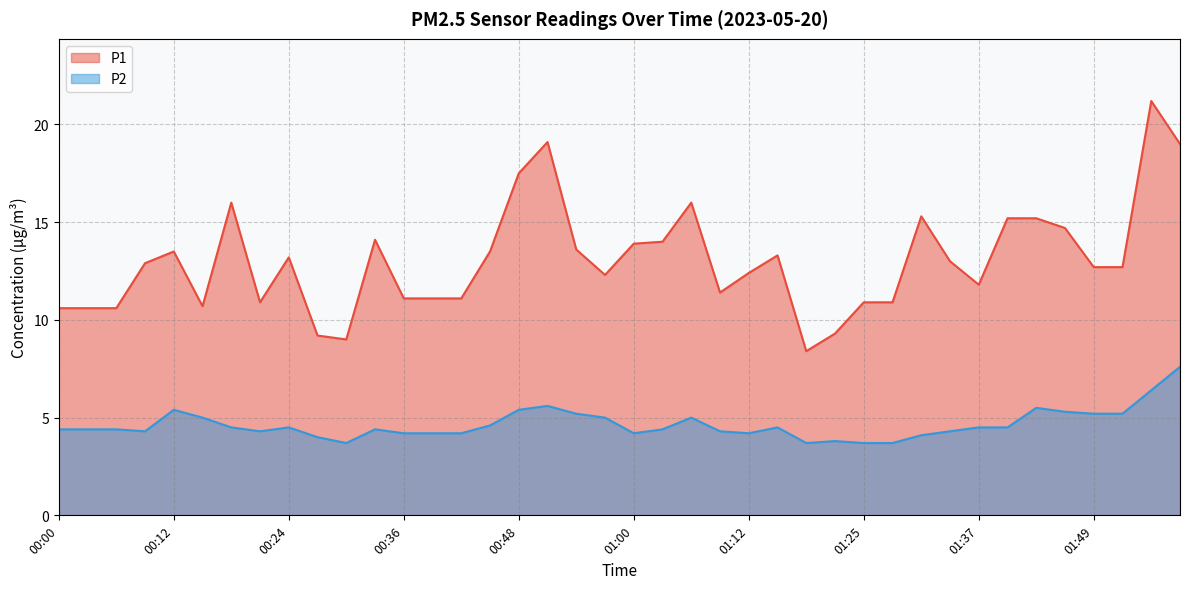

What is the average value of the P2 series?

4.6